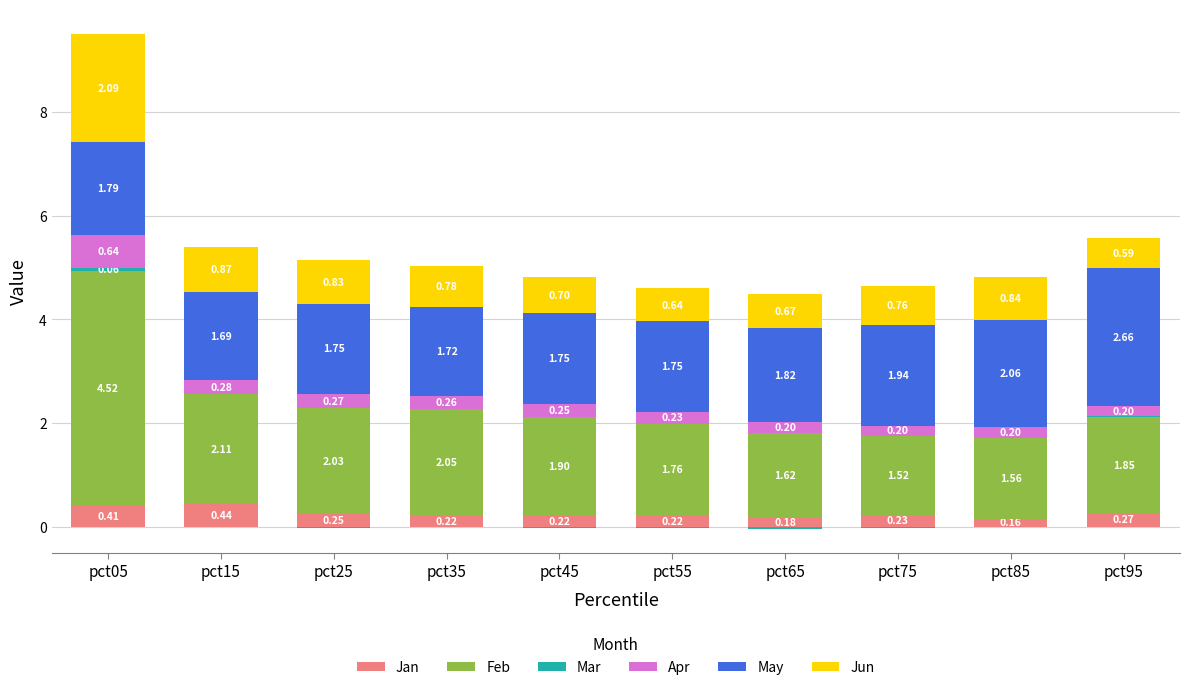

Between pct35 and pct25, which is larger?

pct25